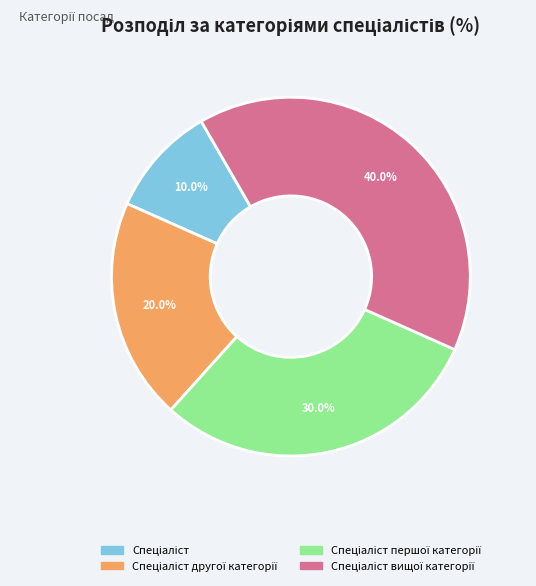

Does any single category account for the majority?

No